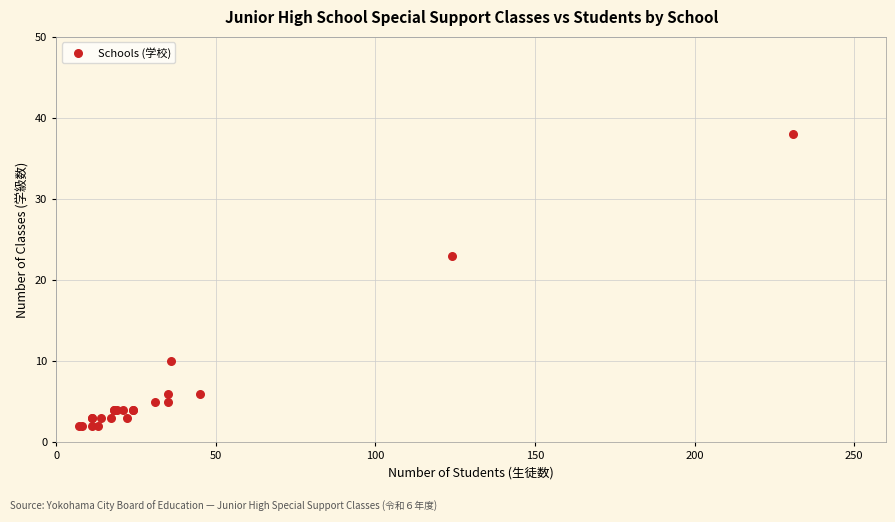

What Y value in the scatter plot is closest to 20?

23